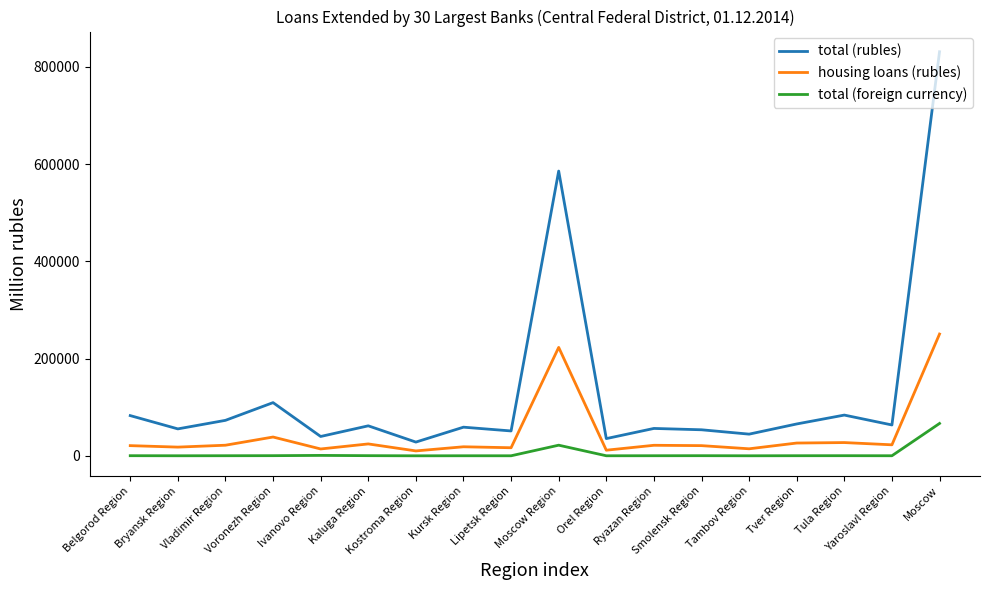

Is the value of total (foreign currency) at Yaroslavl Region greater than the value of housing loans (rubles) at Orel Region?

No